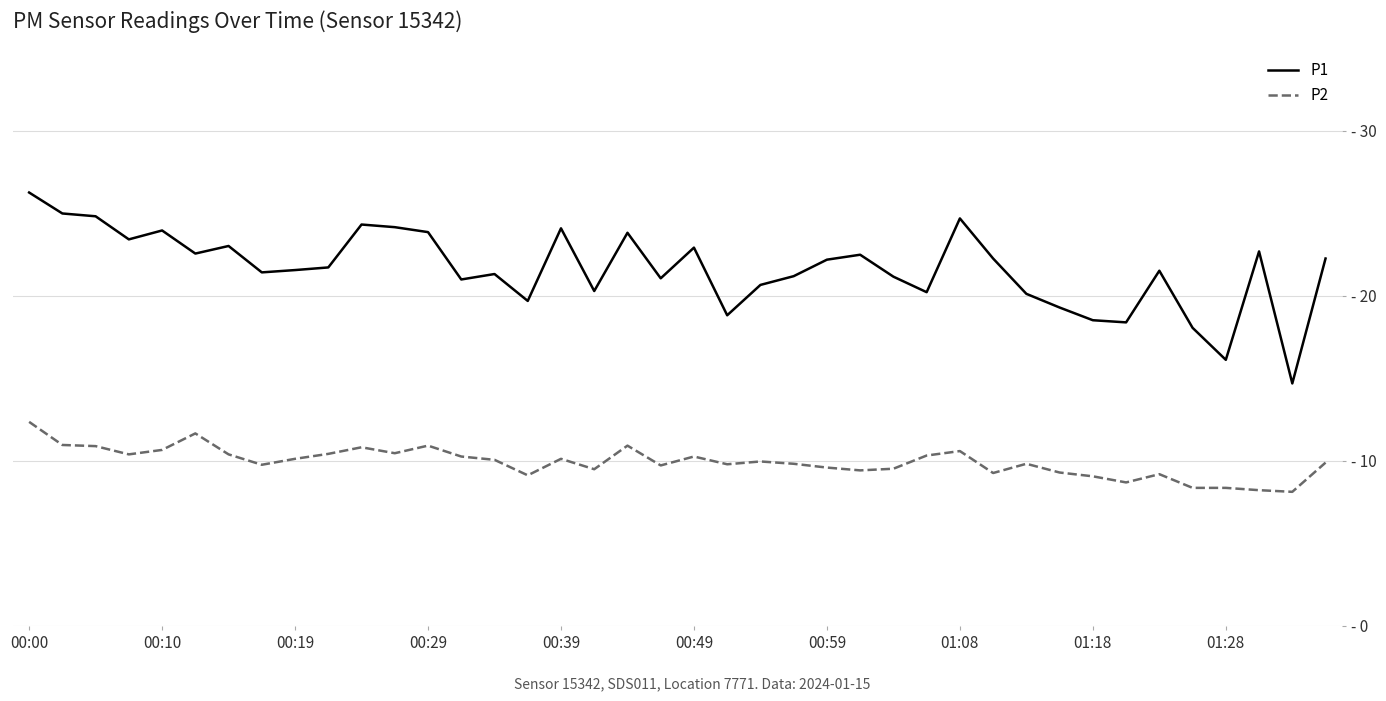

Does the chart have visible grid lines?

Yes